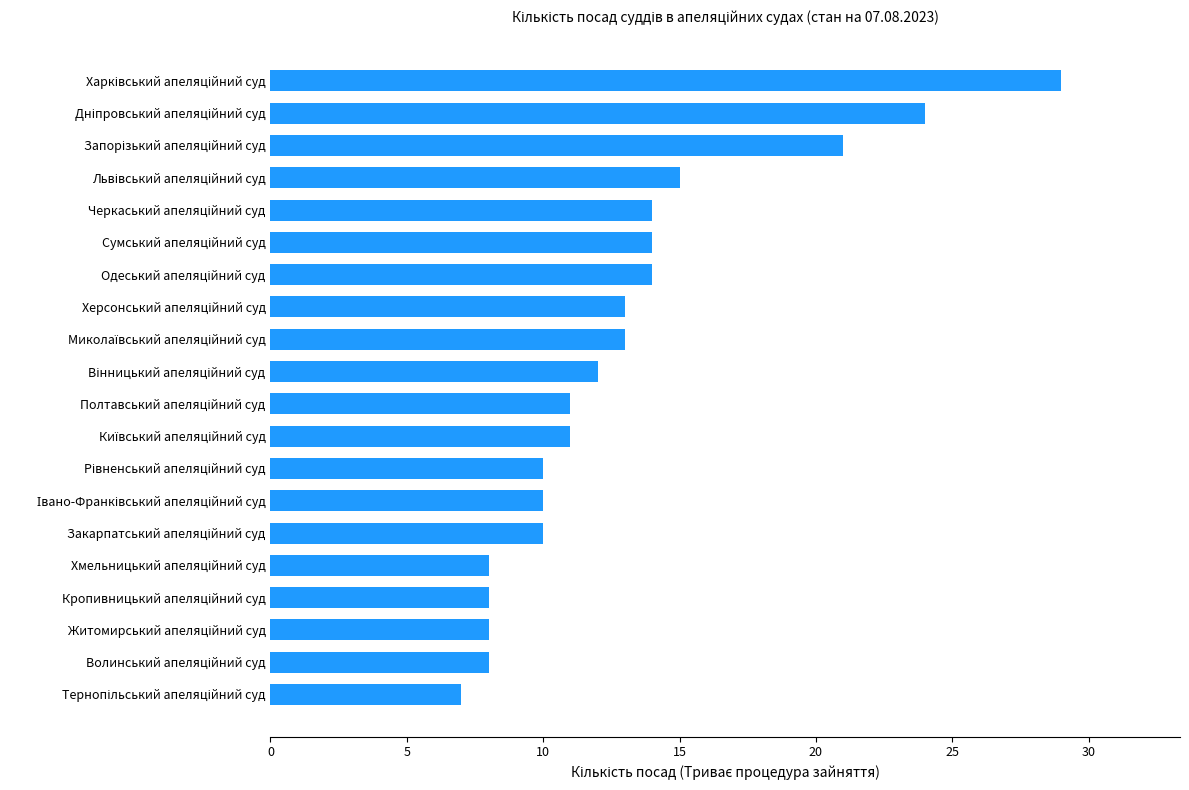

What is the minimum value shown in the chart?

7